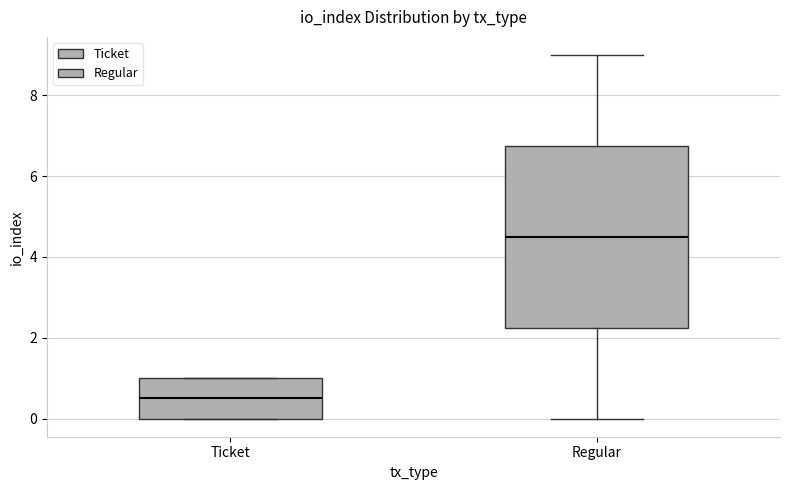

Reading left to right, transcribe this box plot: for each box, give where its median line is, the range the box spans, and where its two whiskers end, as read against the y-axis. The values are not printed on the chart, so give them approximately, as read against the axis.

Ticket: median 0.6, box 0.0 to 1.0, whiskers 0.0 to 1.0
Regular: median 4.6, box 2.2 to 6.8, whiskers 0.0 to 9.0